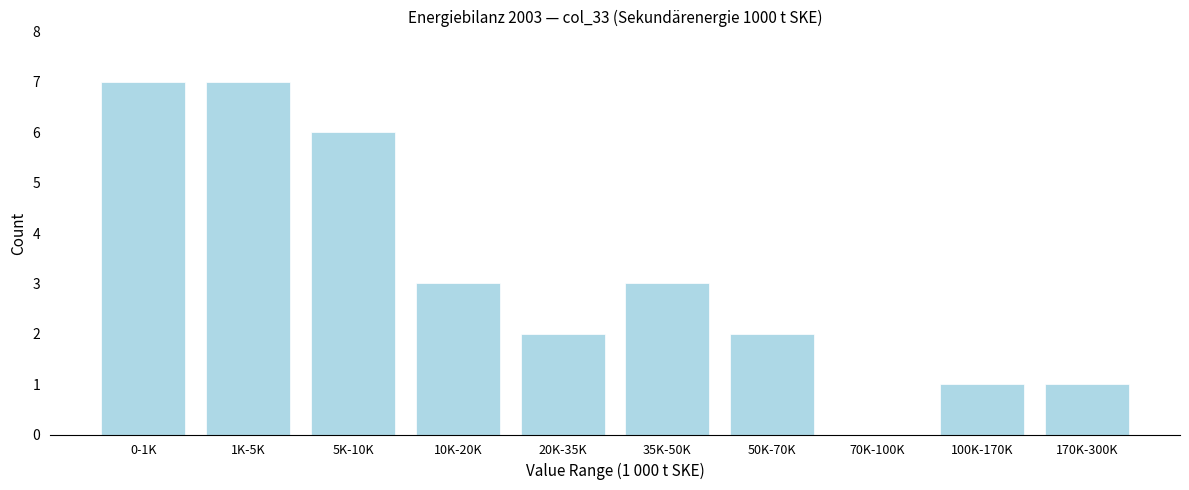

Reading left to right, extract all data points from this chart.

0-1K=7	1K-5K=7	5K-10K=6	10K-20K=3	20K-35K=2	35K-50K=3	50K-70K=2	70K-100K=0	100K-170K=1	170K-300K=1